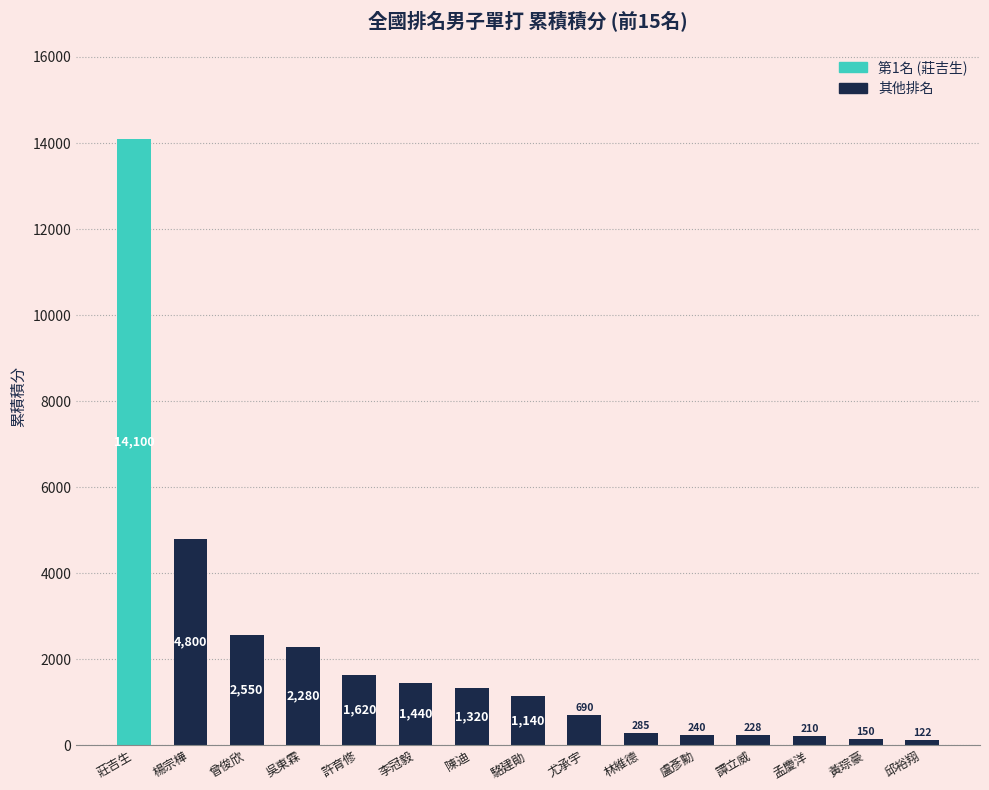

What is the sum of the values at 孟慶洋 and 譚立威?

438